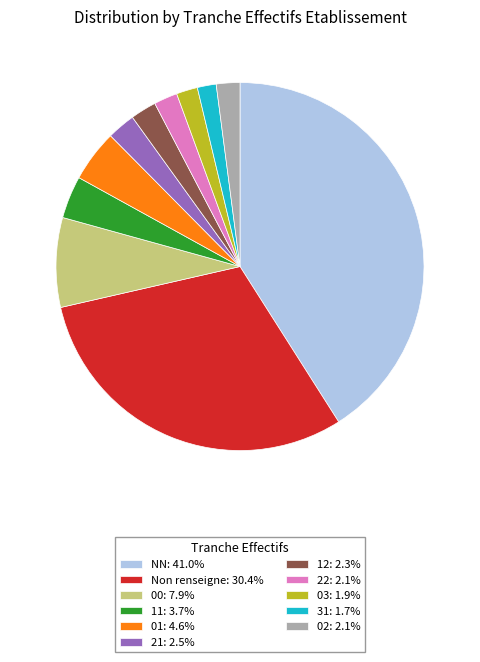

Is the sum of 31: 1.7% and 11: 3.7% greater than half?

No